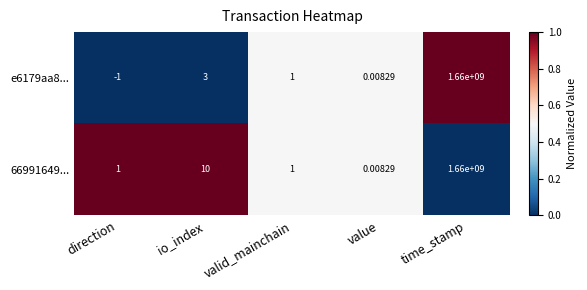

At which category is the sum across all series the highest?

time_stamp